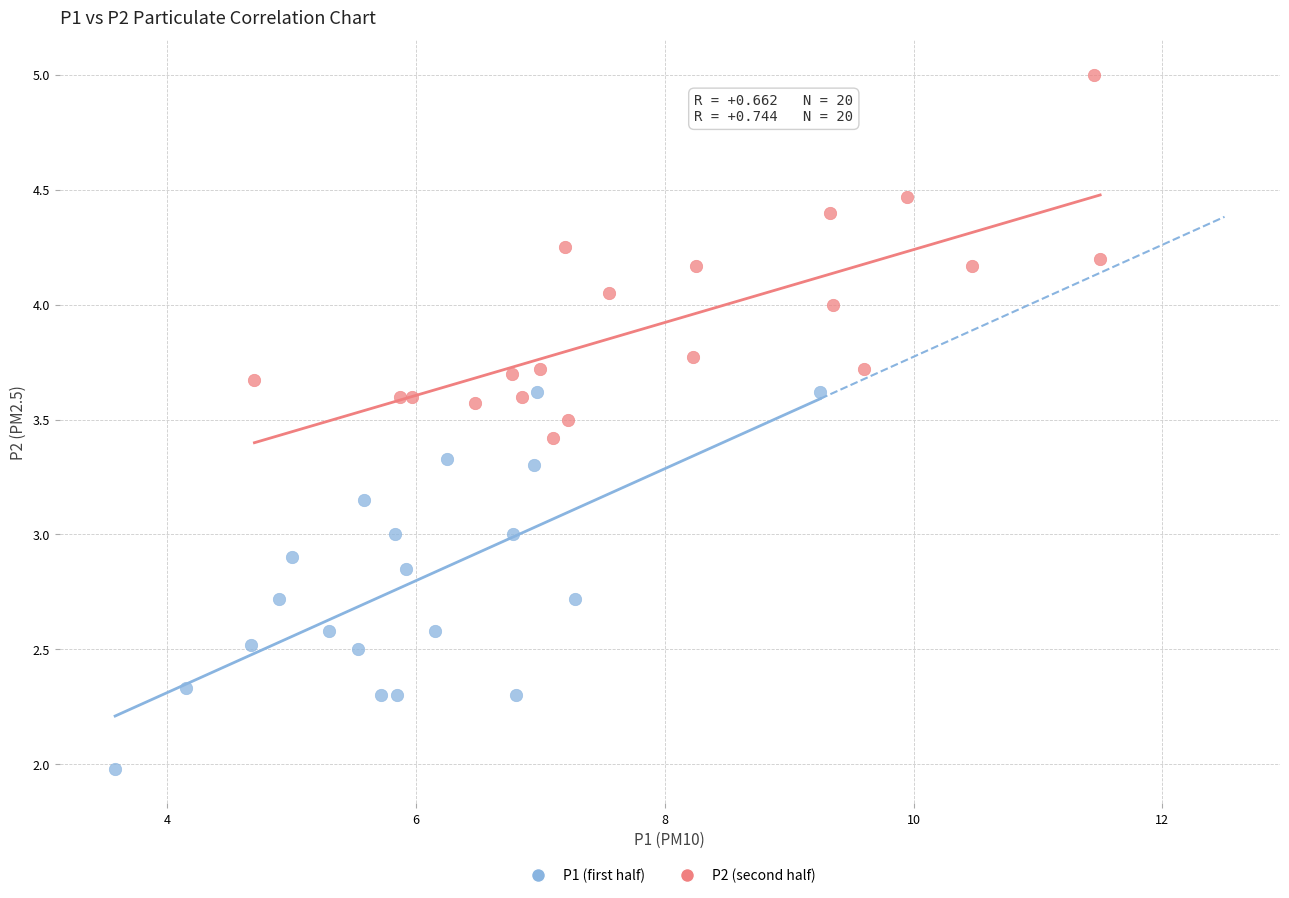

Which series reaches the maximum Y coordinate?

P2 (second half)